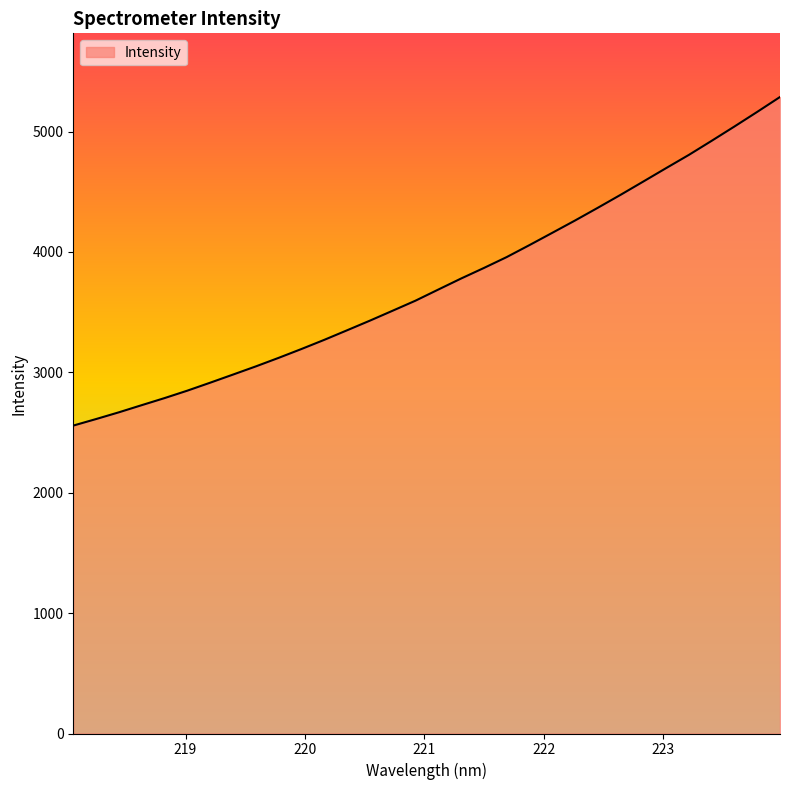

Reading left to right, transcribe all the data shown in this chart.

2557.6	2611.9	2668.0	2727.3	2786.0	2847.8	2913.9	2981.3	3049.2	3120.1	3193.6	3269.7	3349.1	3429.1	3511.8	3595.0	3687.3	3779.0	3866.5	3957.0	4056.6	4158.4	4260.9	4366.6	4474.2	4584.8	4696.2	4806.1	4923.0	5041.9	5163.2	5286.9